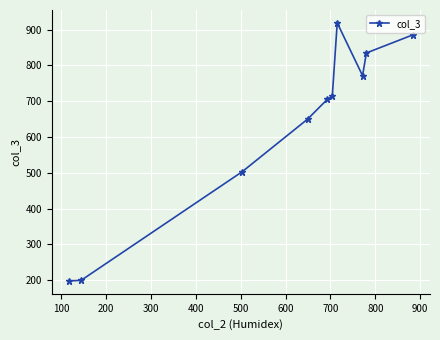

How many interior local peaks (higher than both neighbors) does the data have?

1